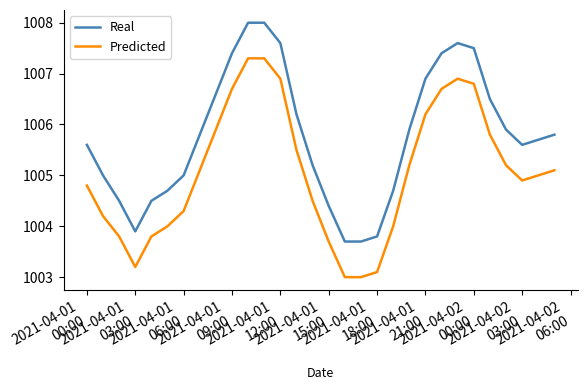

List the series in order of their overall mean, lowest first.

Predicted, Real